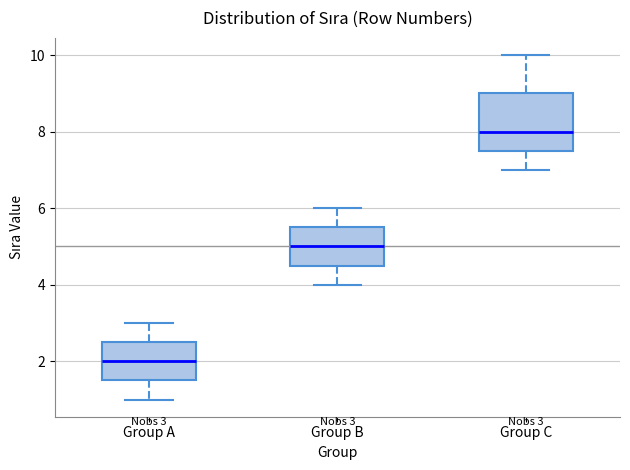

Comparing the boxes themselves (not the whiskers), which one is the tallest?

Group C